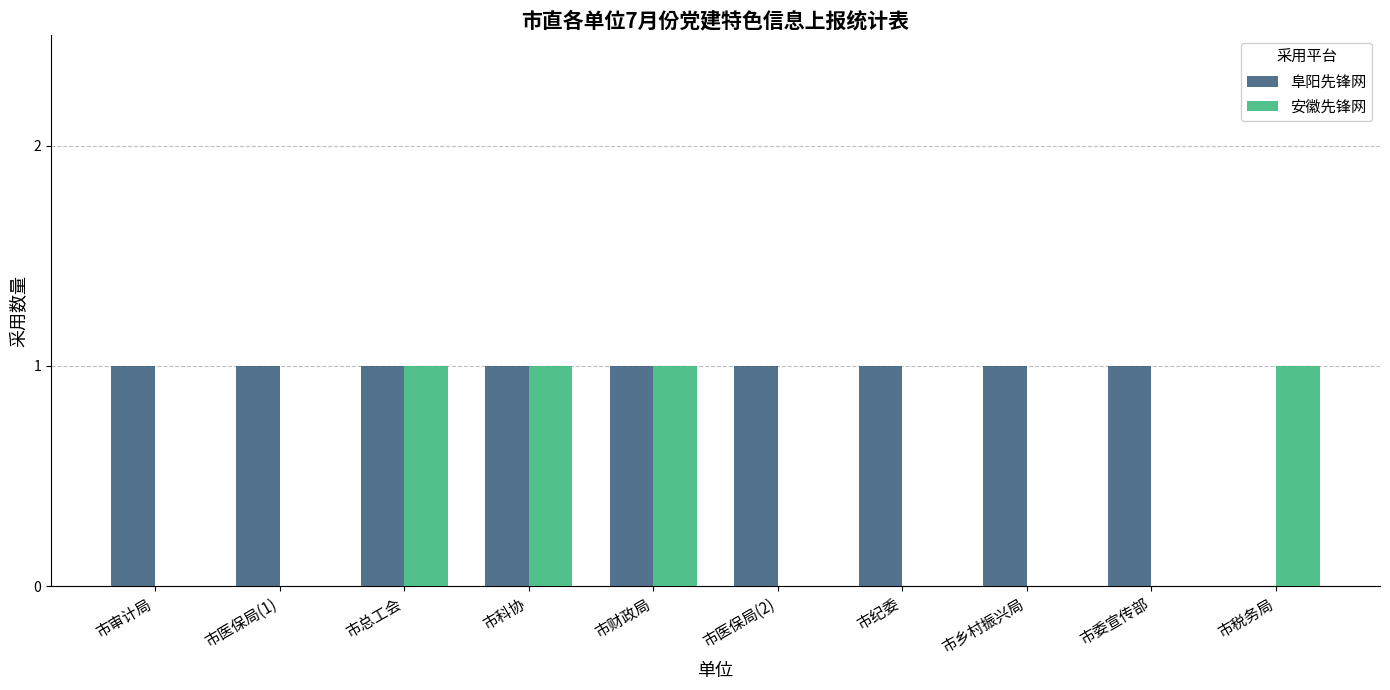

What is the maximum value for 安徽先锋网?

1